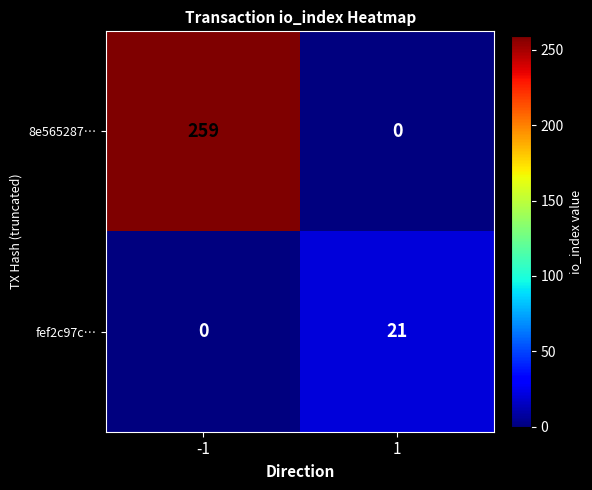

Which series has the widest spread of values?

8e565287…